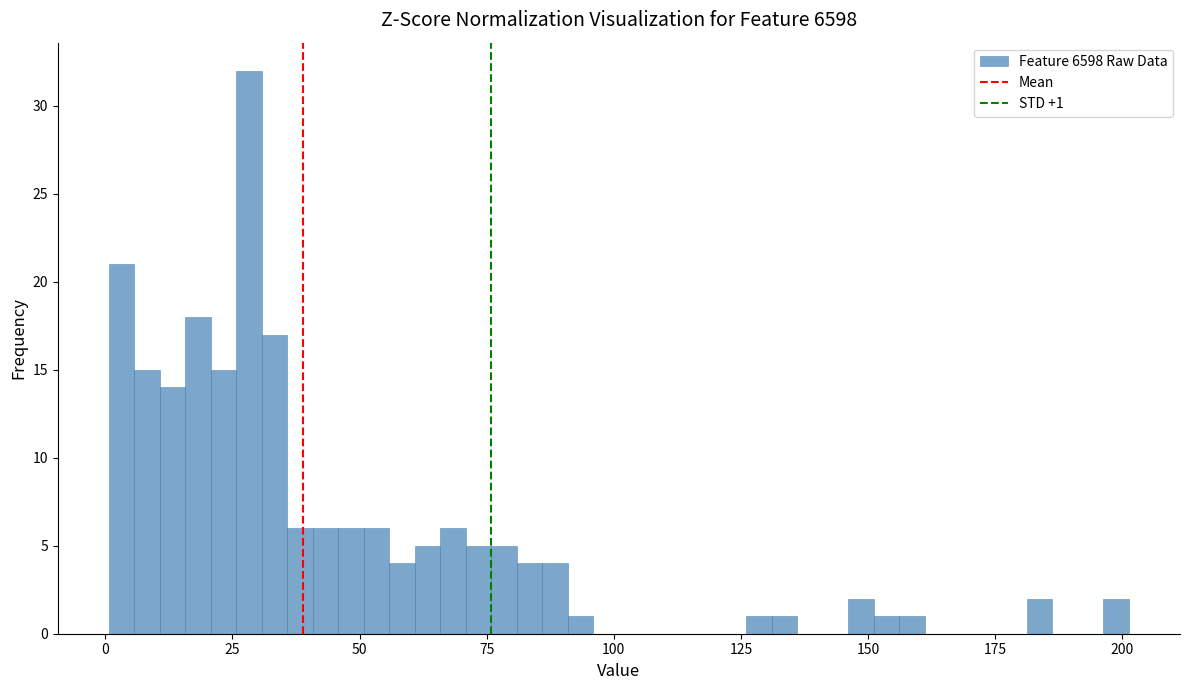

Around what value on the x-axis is the tallest bar? Give the approximate position of its centre, as read against the axis.

30